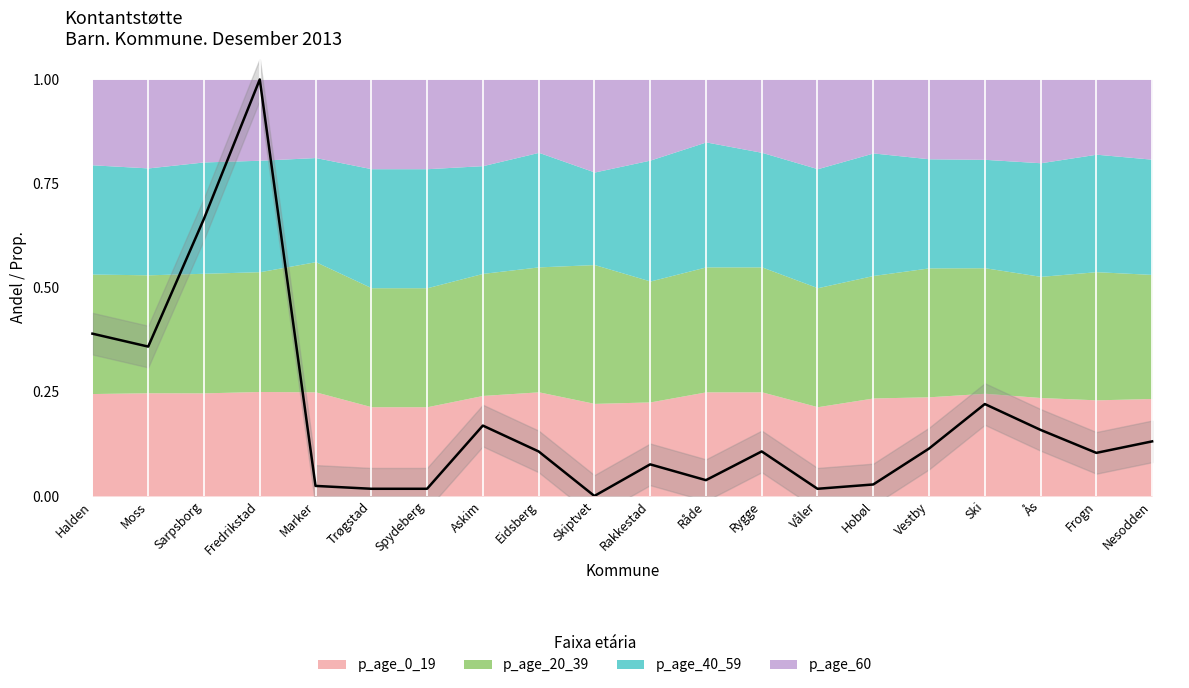

List the labels in order of value, smallest first.

Skiptvet, Trøgstad, Spydeberg, Våler, Marker, Hobøl, Råde, Rakkestad, Frogn, Eidsberg, Rygge, Vestby, Nesodden, Ås, Askim, Ski, Moss, Halden, Sarpsborg, Fredrikstad